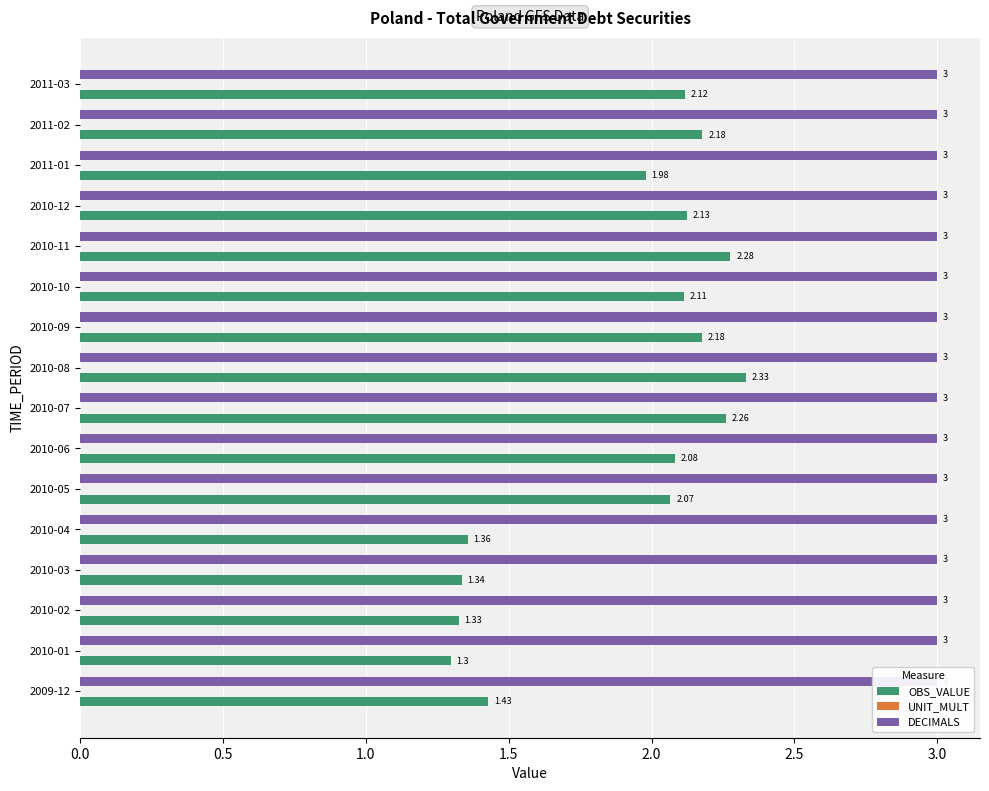

True or false: OBS_VALUE has a value of 0.8 at 2010-08.

False